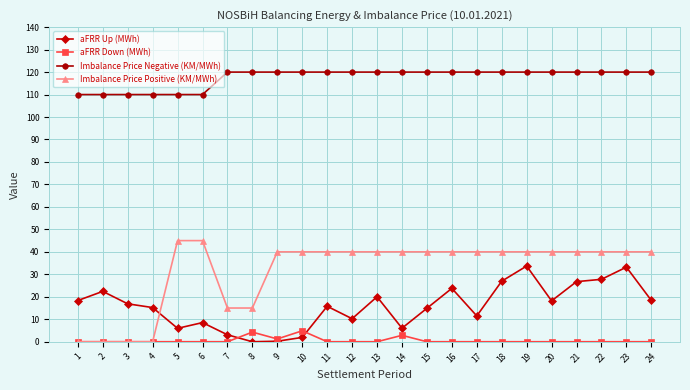

Which series has the largest total across all categories?

Imbalance Price Negative (KM/MWh)